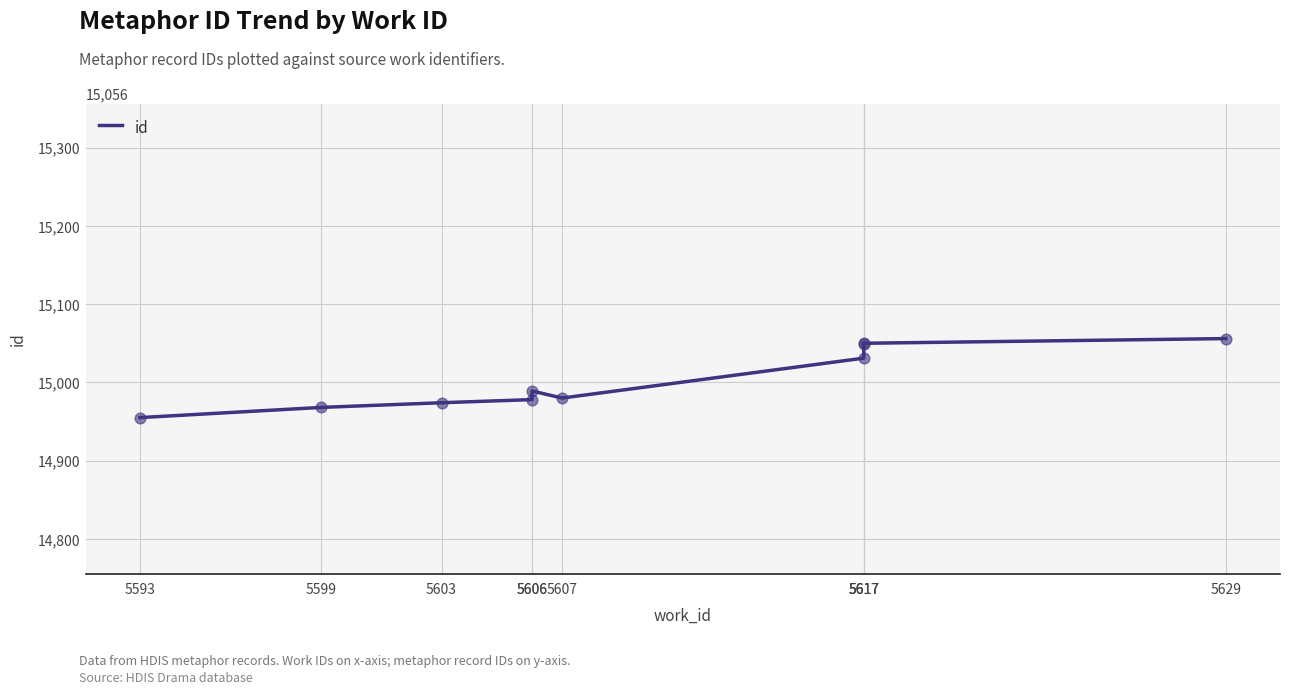

What is the change in value from 5606 to 5617?

+60